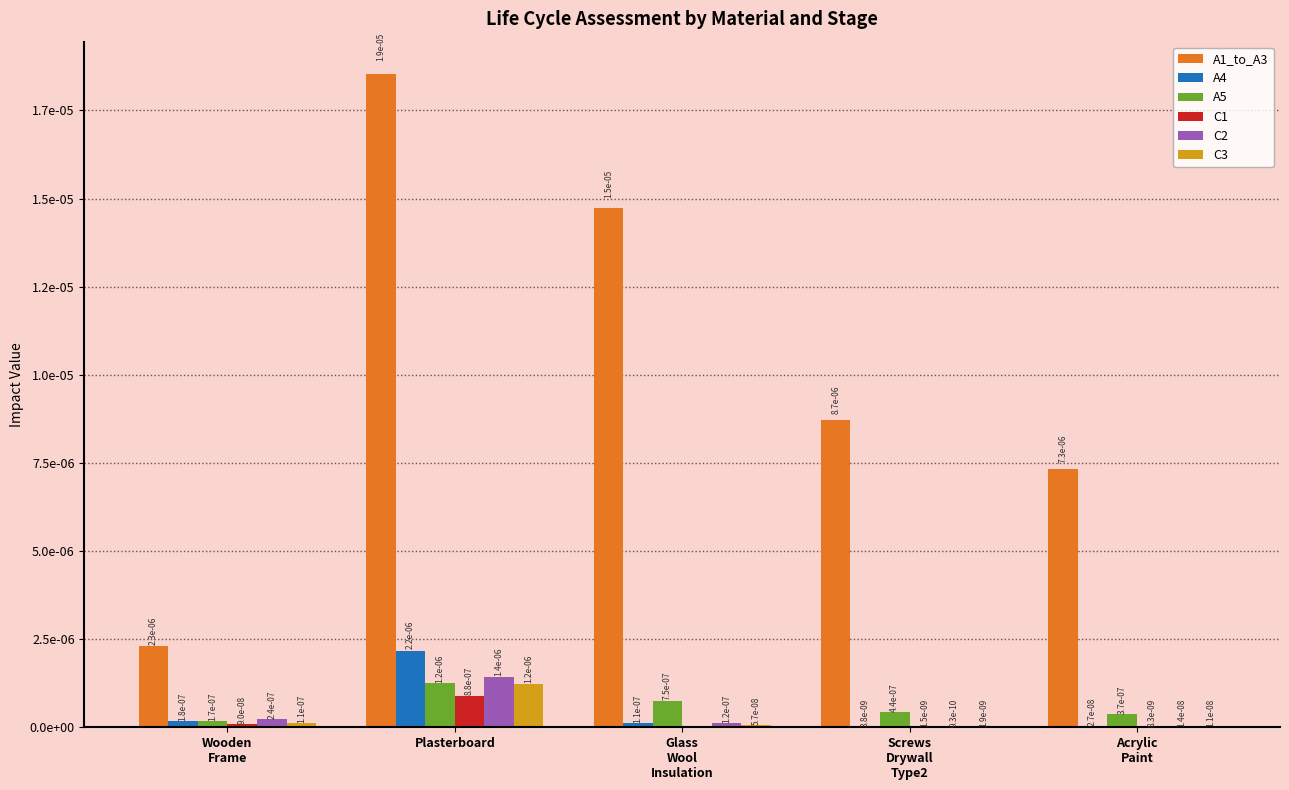

Are the bars horizontal?

No